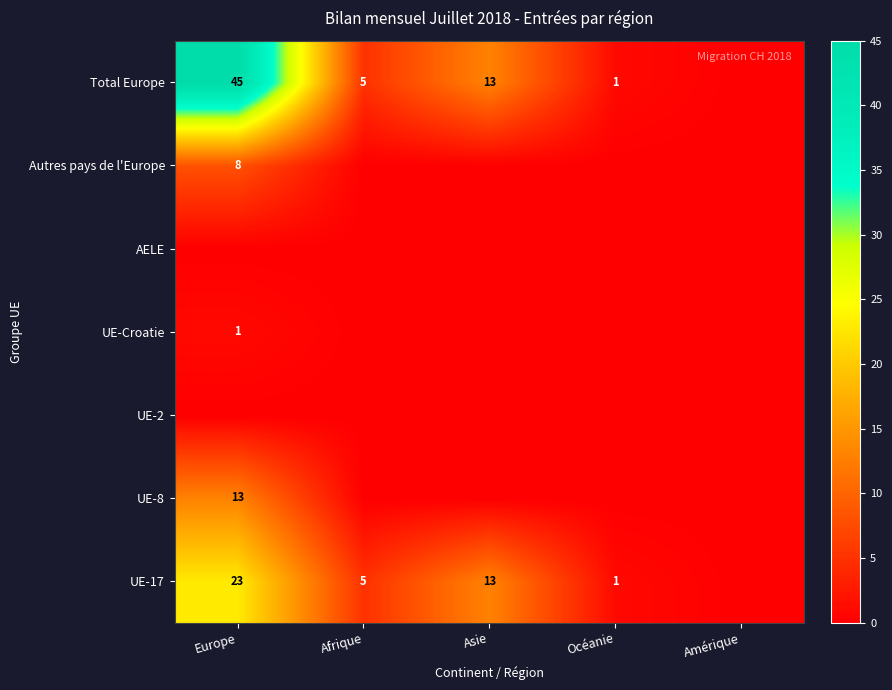

Between Asie and Europe, which is larger?

Europe